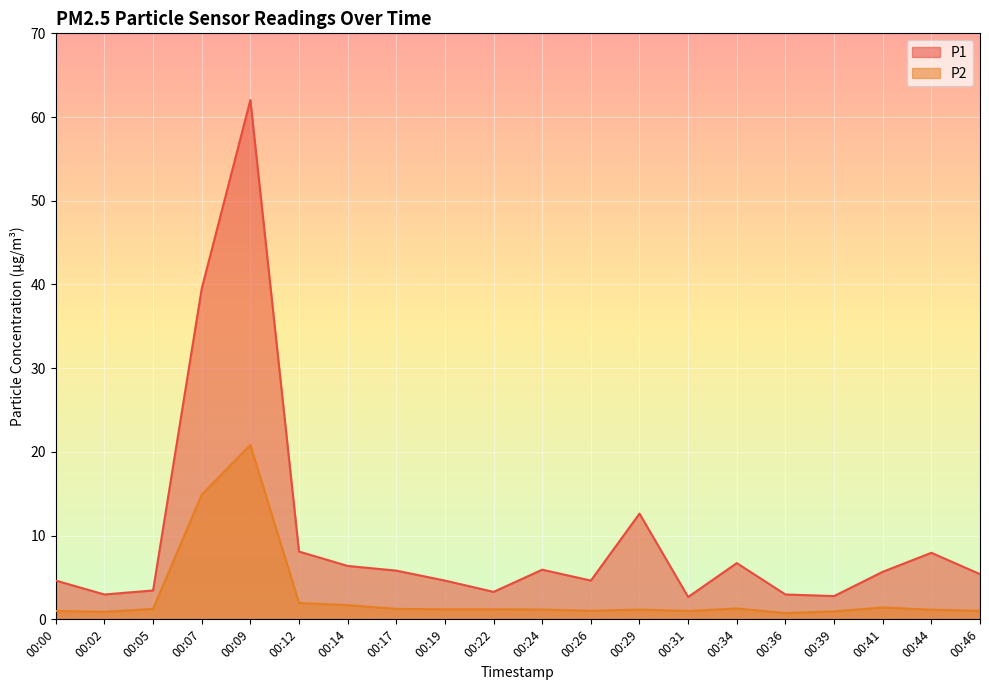

True or false: P2 has a value of 1.9 at 00:12.

True